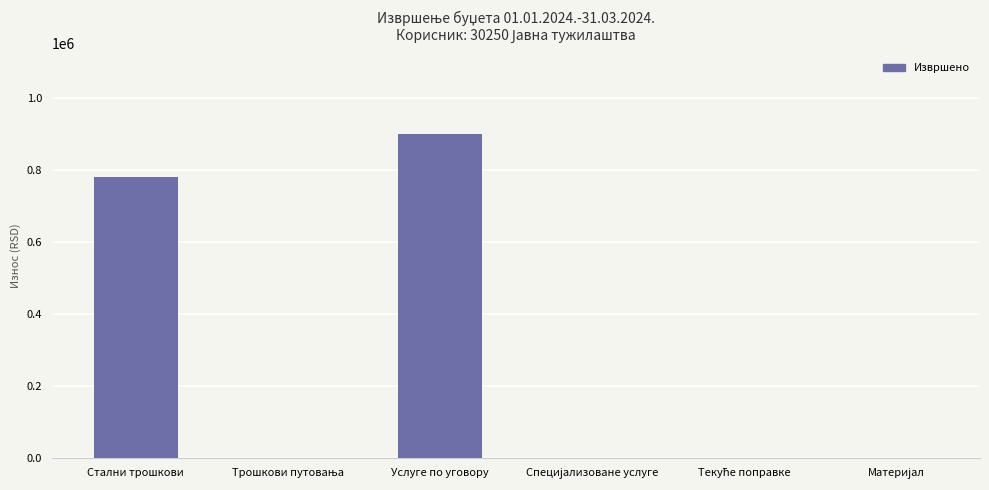

What is the difference between the values at Услуге по уговору and Стални трошкови?

118962